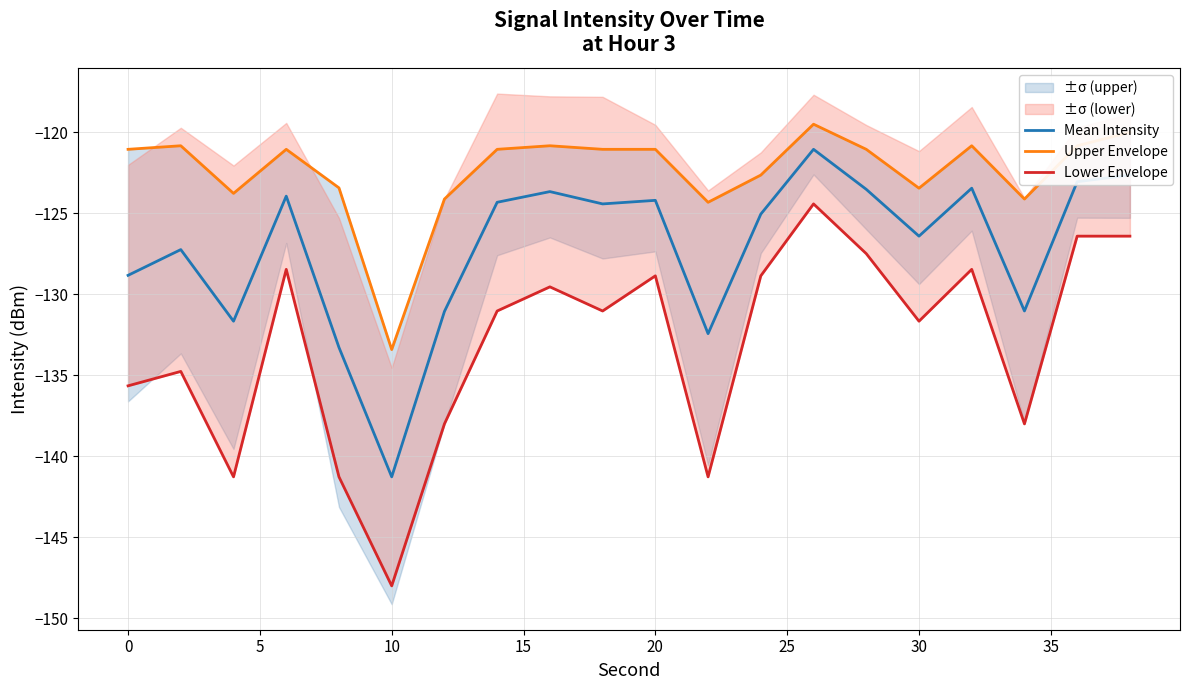

True or false: Mean Intensity has a value of -141.3 at 10.

True